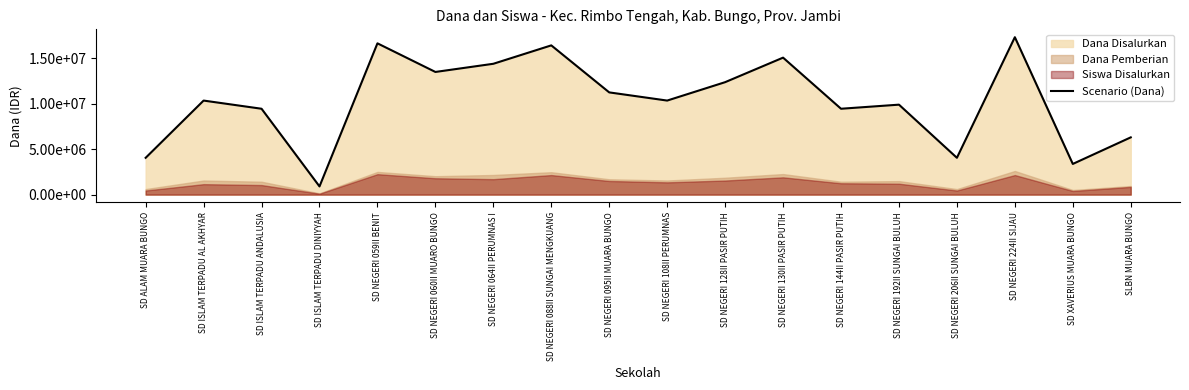

Which category has the highest value across all series?

SD NEGERI 224II SIJAU